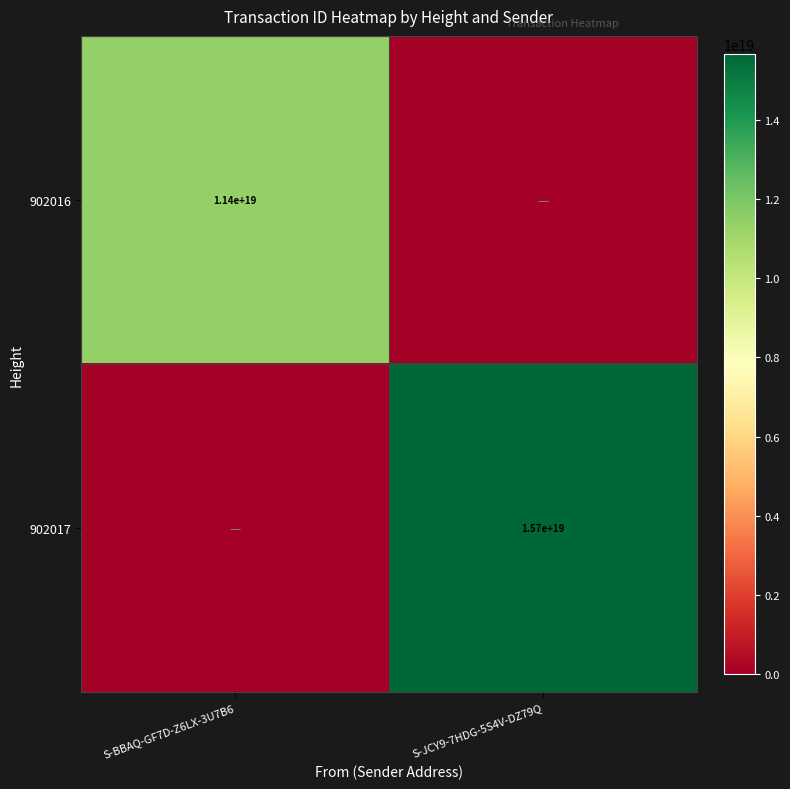

True or false: 902017 has a value of 15700000000000000000 at S-JCY9-7HDG-5S4V-DZ79Q.

True